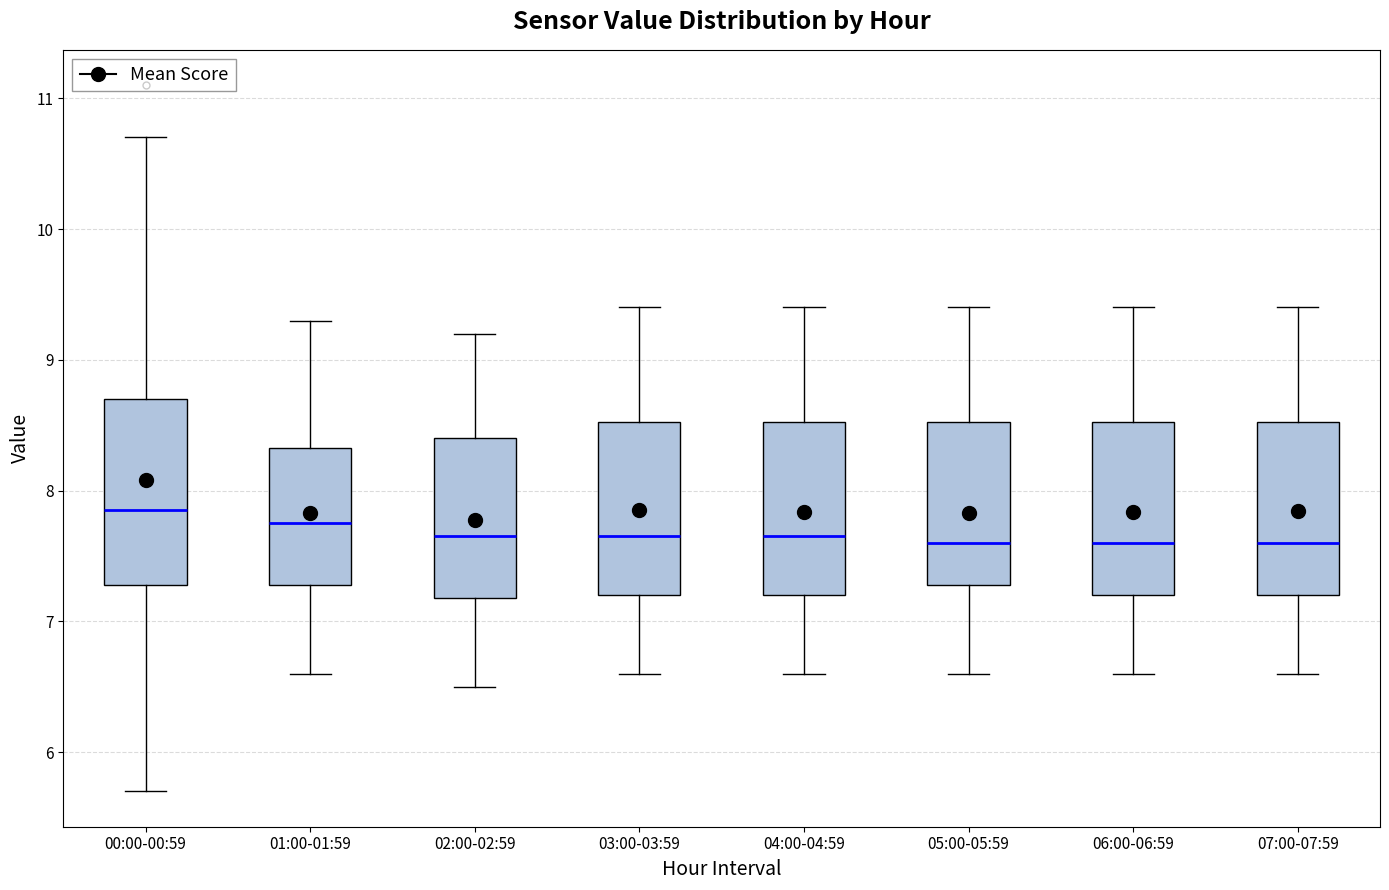

Where is the upper edge of the box for 00:00-00:59 on the y-axis? The values are not printed on the chart, so give them approximately, as read against the axis.

8.7